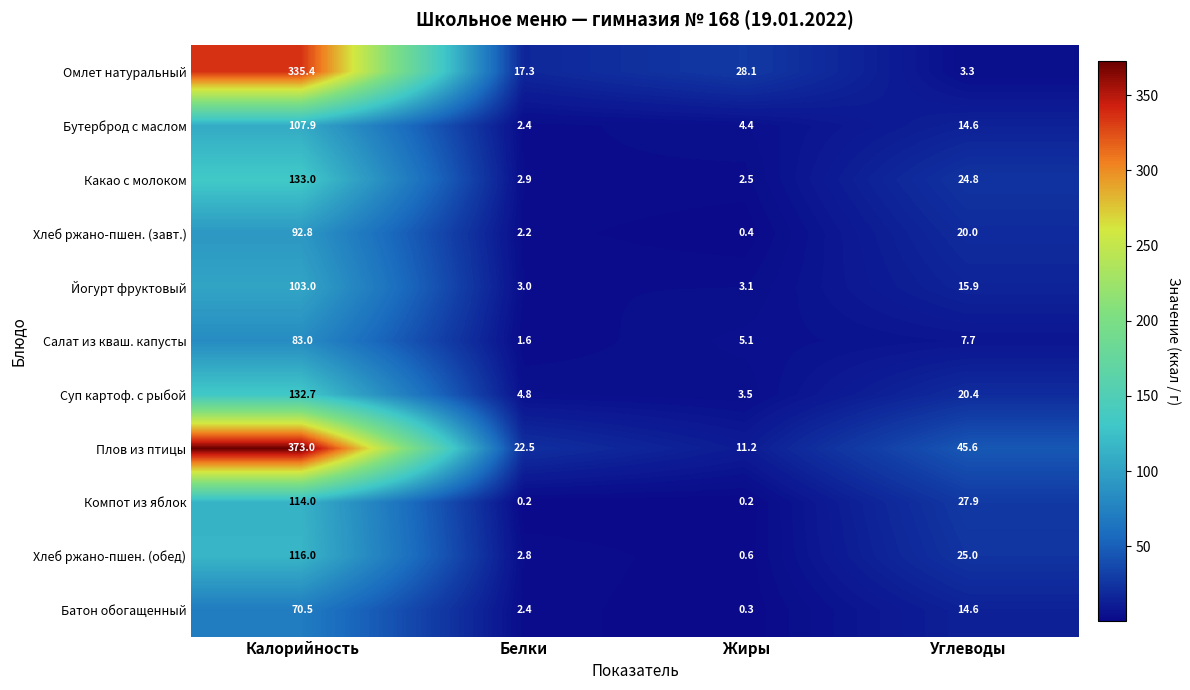

At Жиры, list the series in order from largest to smallest.

Омлет натуральный, Плов из птицы, Салат из кваш. капусты, Бутерброд с маслом, Суп картоф. с рыбой, Йогурт фруктовый, Какао с молоком, Хлеб ржано-пшен. (обед), Хлеб ржано-пшен. (завт.), Батон обогащенный, Компот из яблок